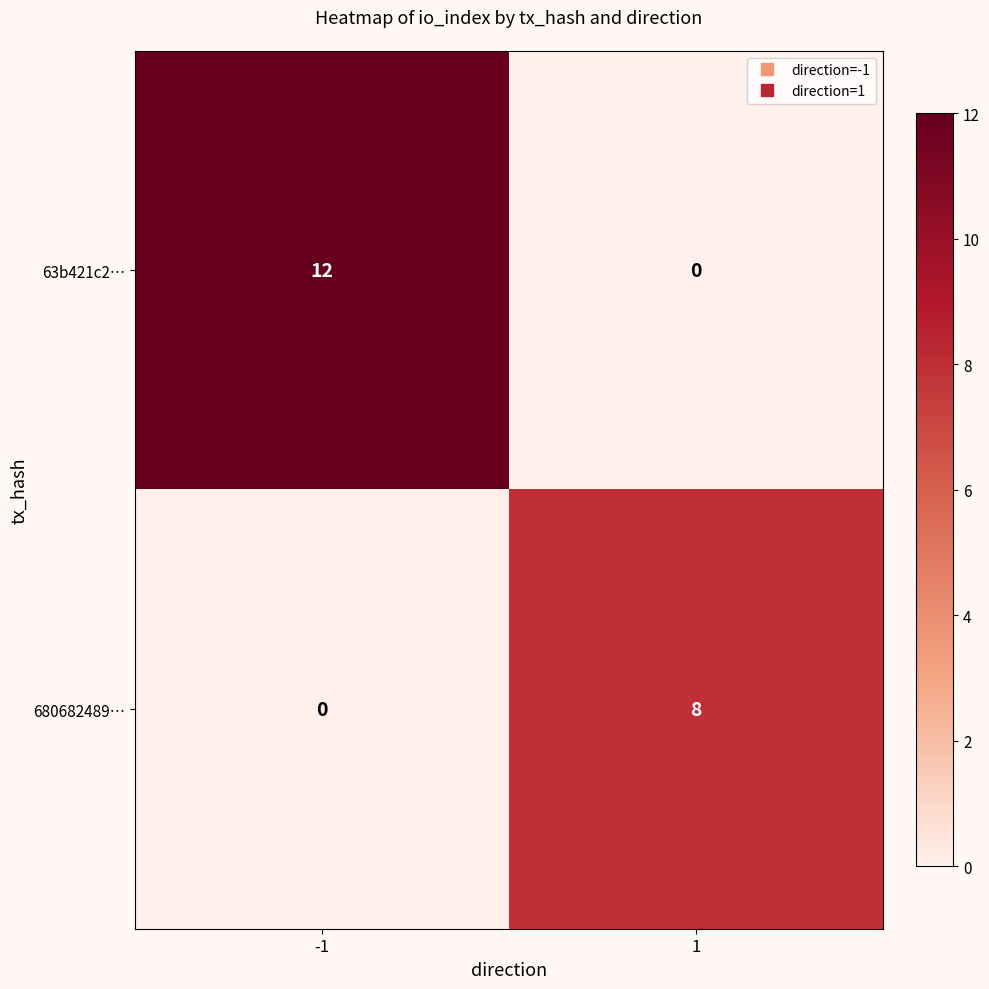

What is the total value across all series at 1?

8